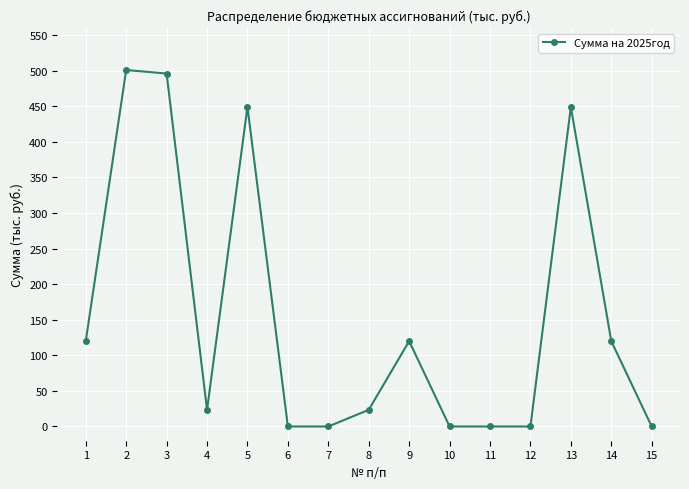

Which category has the highest value across all series?

2